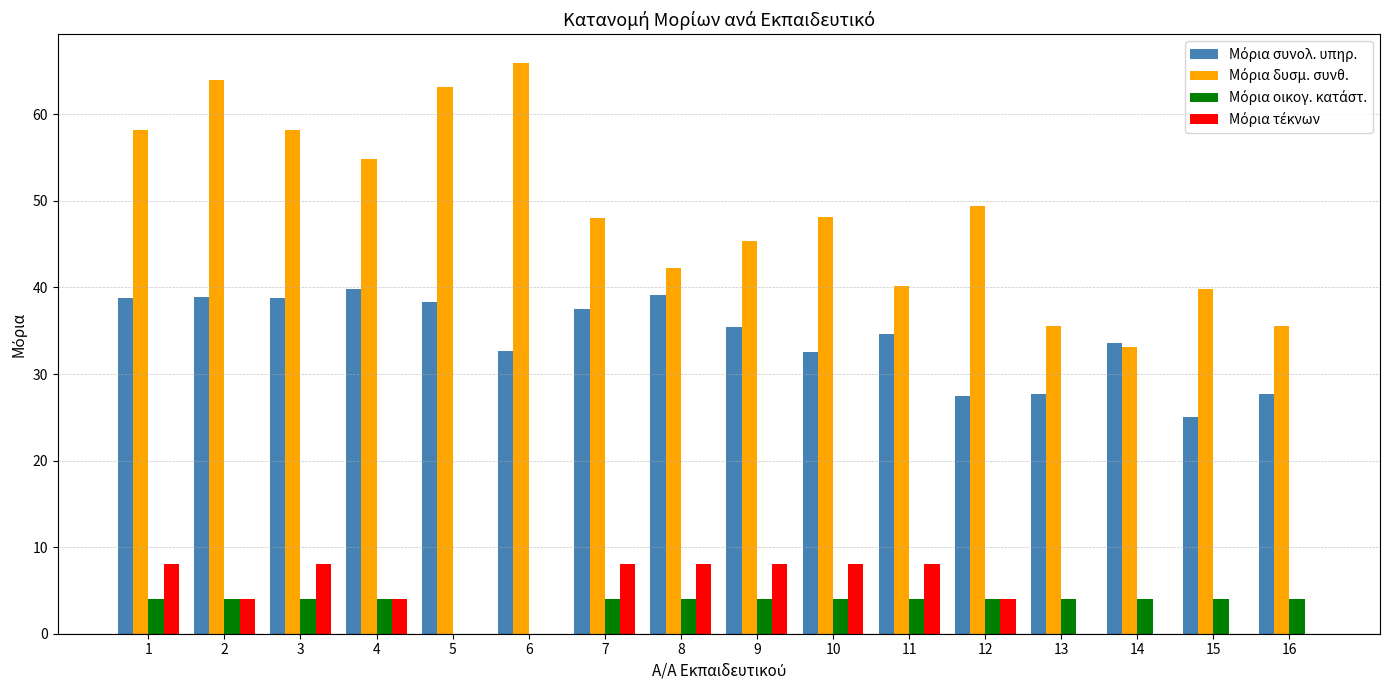

Which category has the highest value across all series?

6